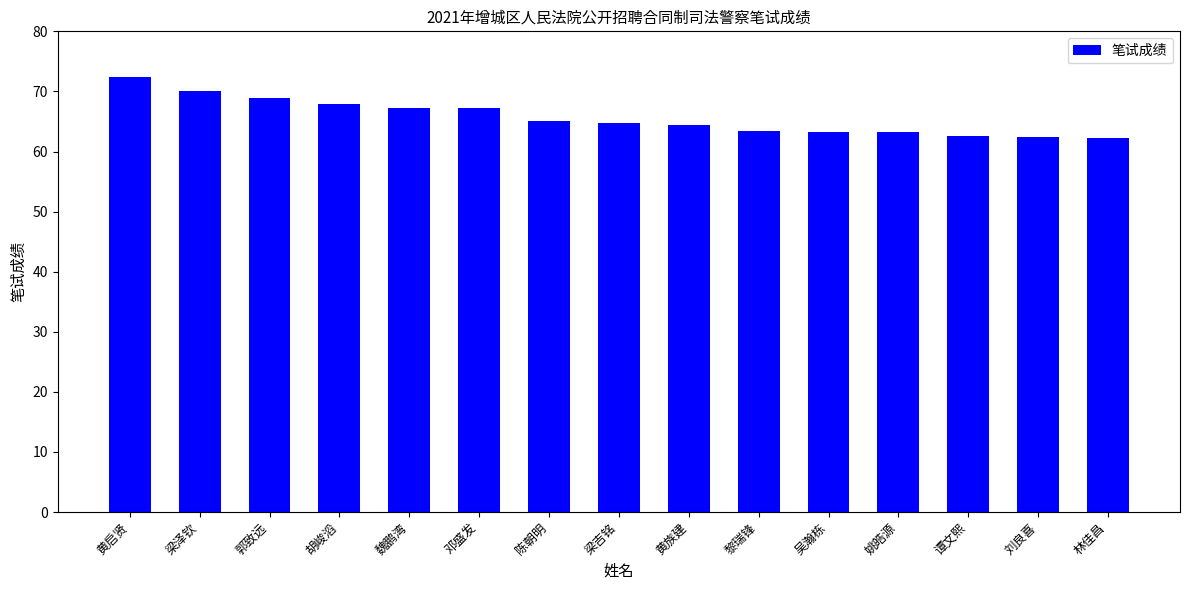

True or false: the data shows 67.9 at 胡峻滔.

True